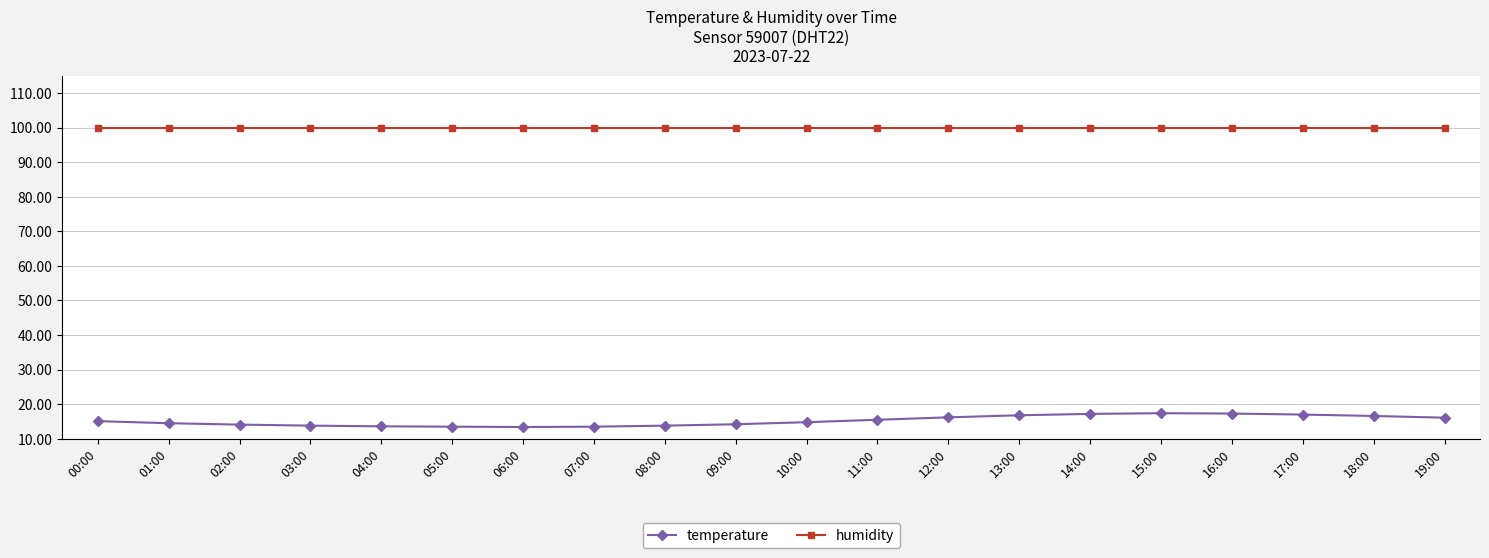

Count the number of categories in the chart.

20